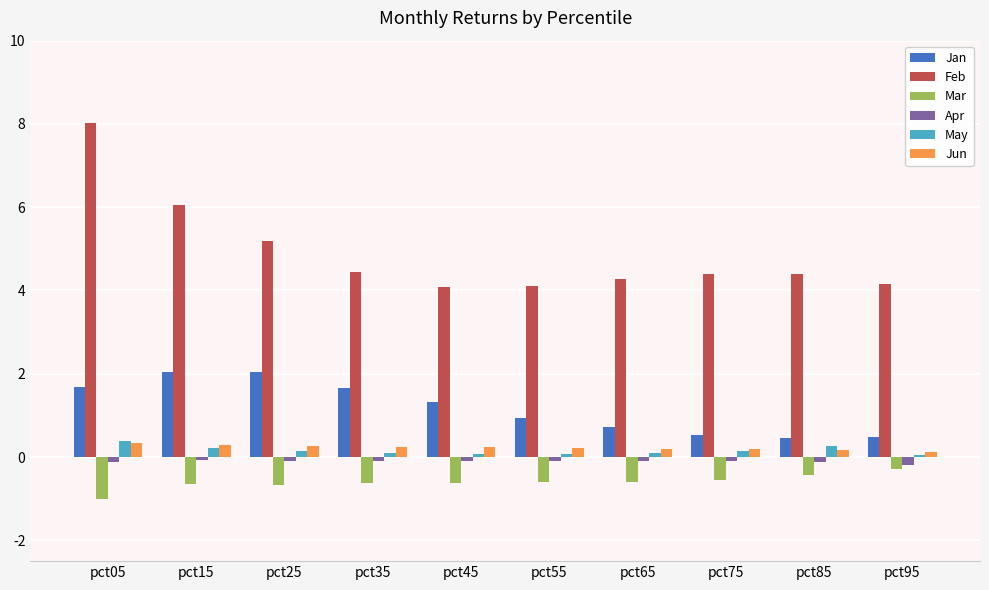

True or false: May has a value of 0.1 at pct55.

True